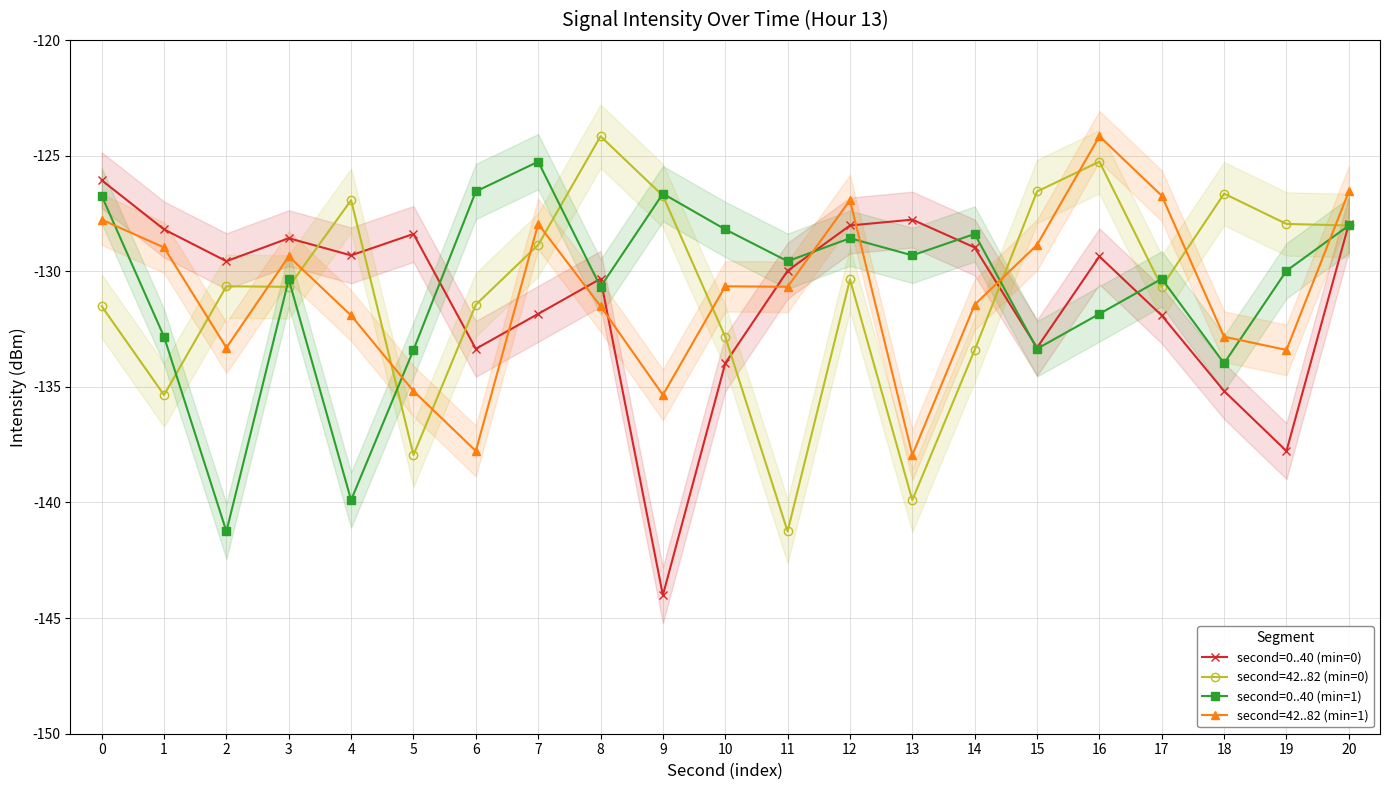

The second=0..40 (min=0) series shows -128.6 at 3. True or false?

True